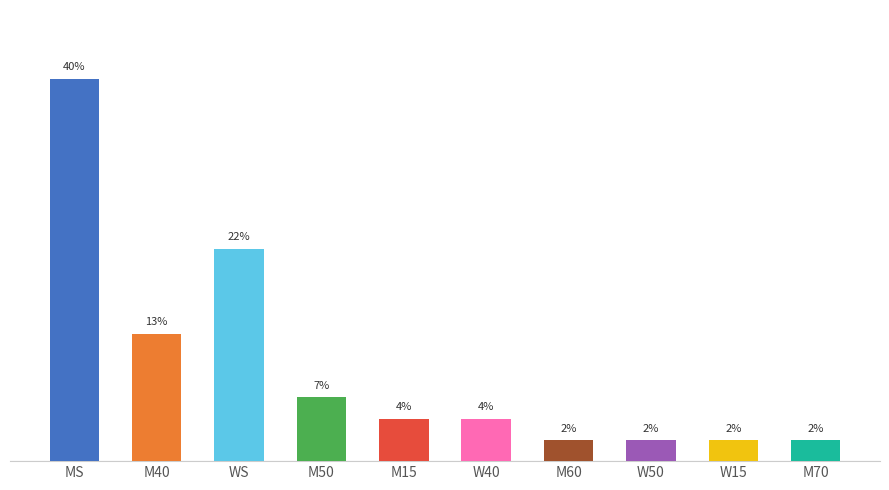

Does the chart contain any negative values?

No